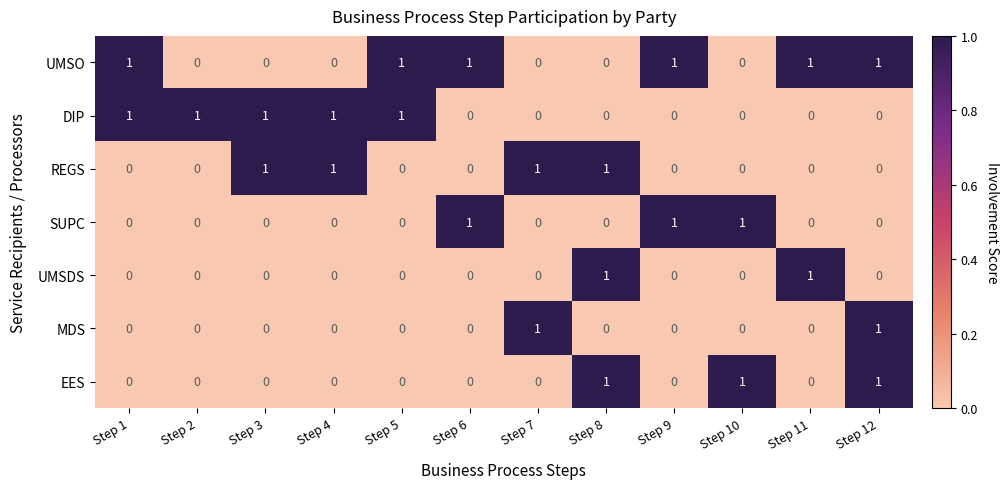

At how many categories does at least one series exceed 0?

12